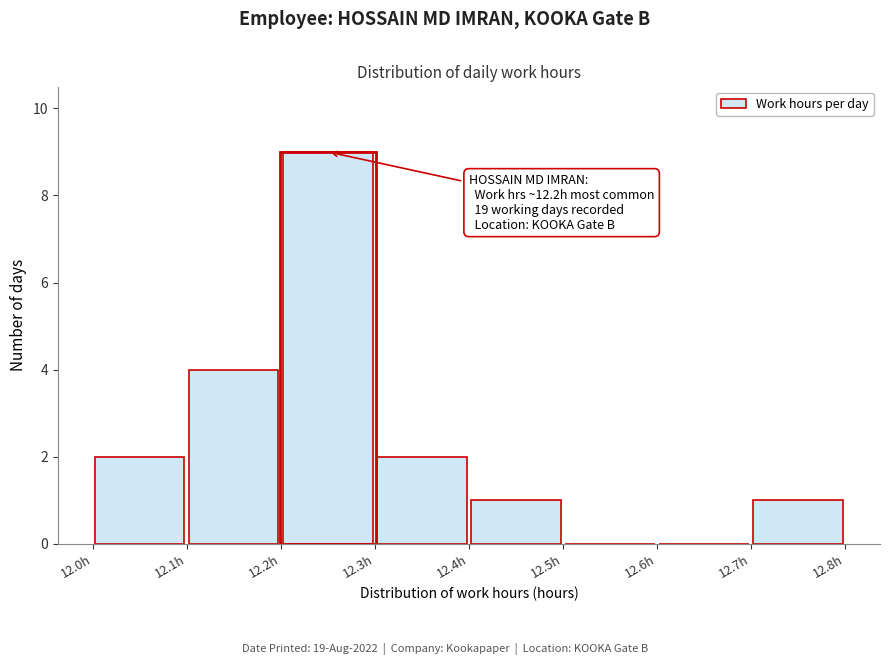

Over which range of the x-axis is the bar tallest?

12.2 to 12.3